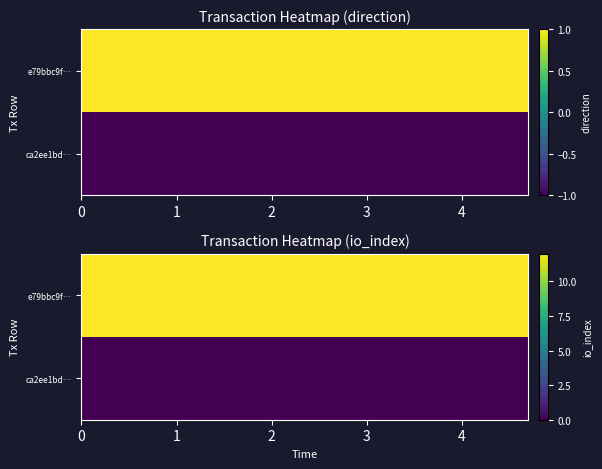

What is the difference between the highest and lowest values at 6?

12